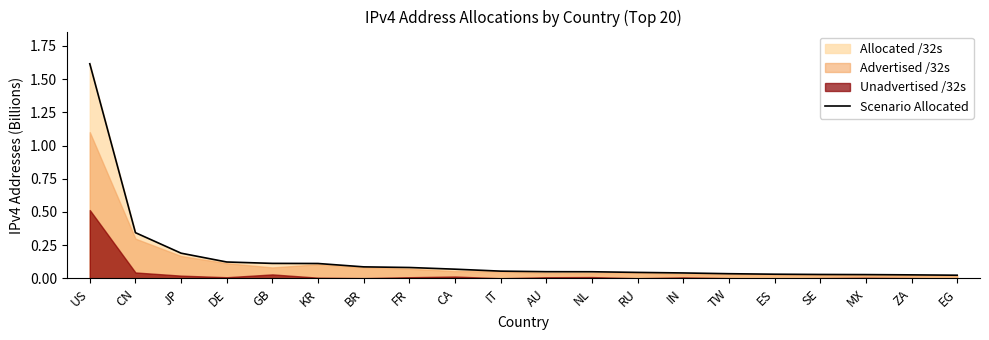

Rank the categories by value from highest to lowest.

US, CN, JP, DE, GB, KR, BR, FR, CA, IT, AU, NL, RU, IN, TW, ES, SE, MX, ZA, EG